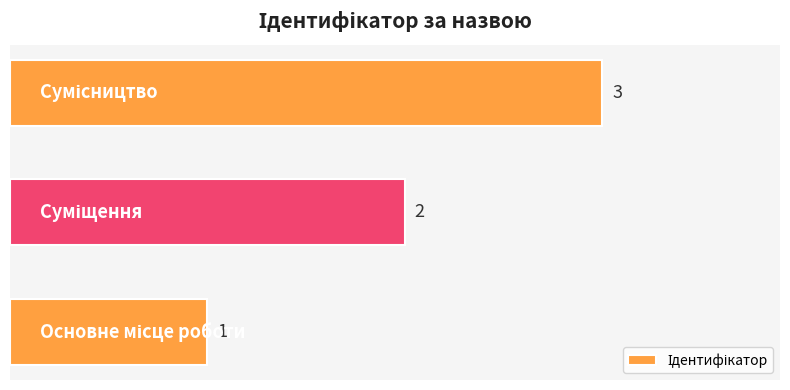

What is the maximum value shown in the chart?

3